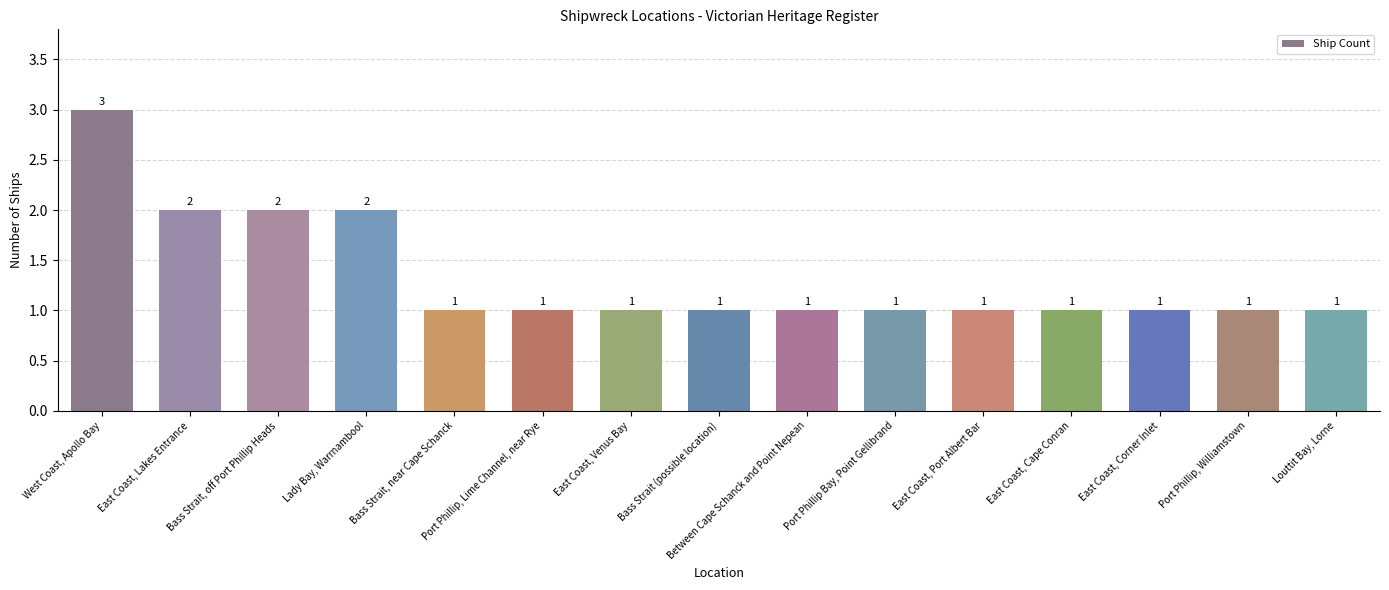

Which has a higher value, Between Cape Schanck and Point Nepean or East Coast, Lakes Entrance?

East Coast, Lakes Entrance